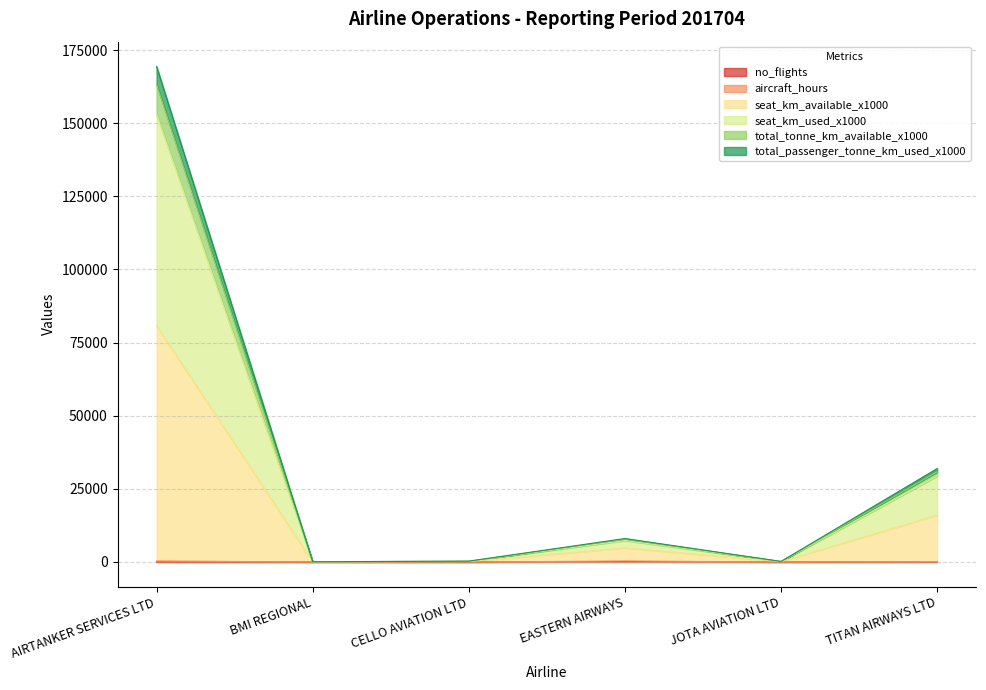

Does the chart display data point markers on the line(s)?

No